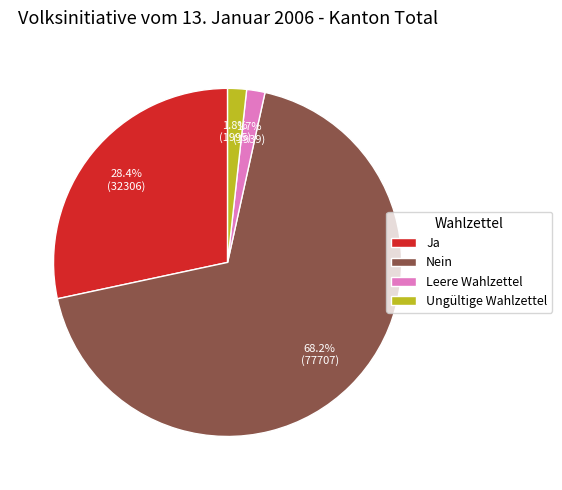

To the nearest percent, what is the average slice percentage?

25%